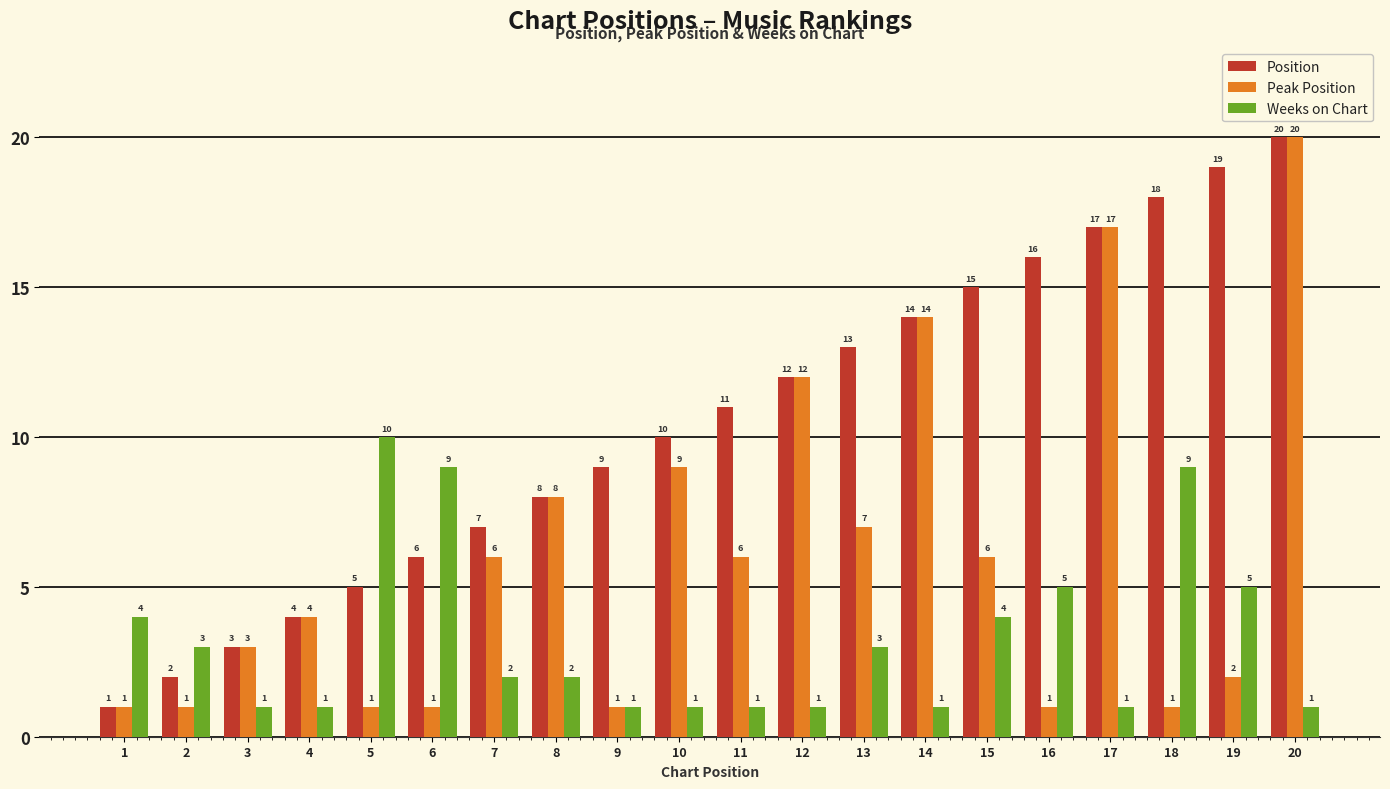

What is the total value across all series at 13?

23